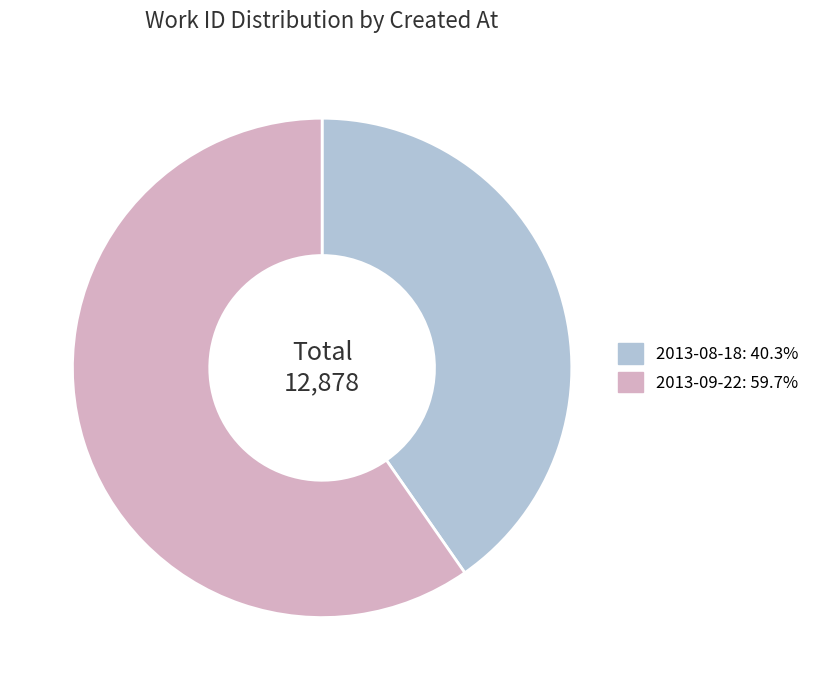

Is there a majority slice in this chart?

Yes